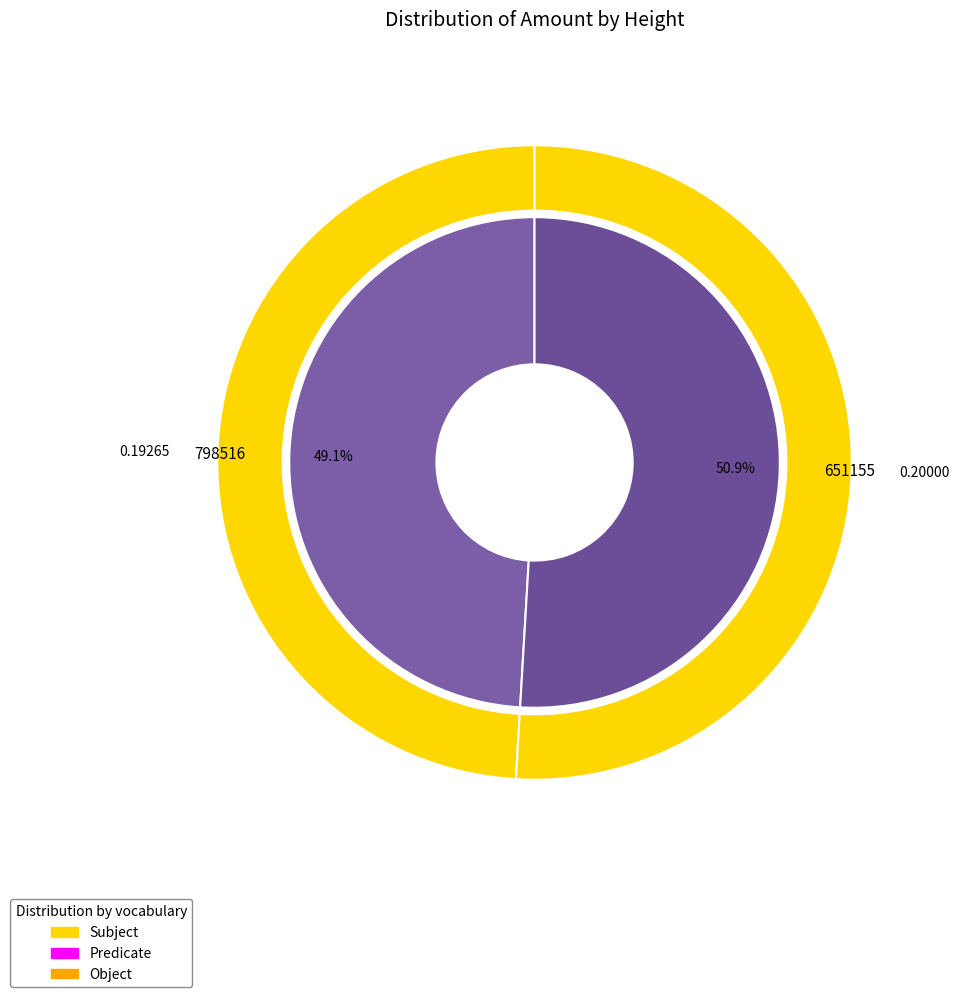

Rank the categories by value from lowest to highest.

798516, 651155